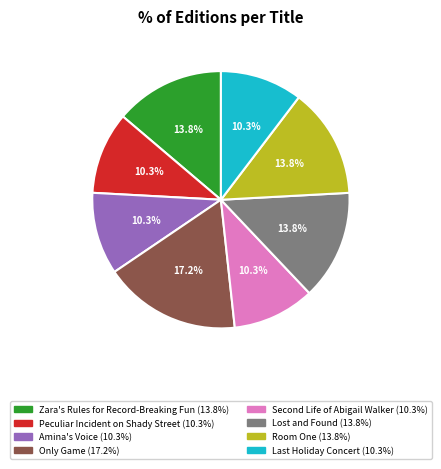

What percentage is NOT represented by Room One?

86.2%